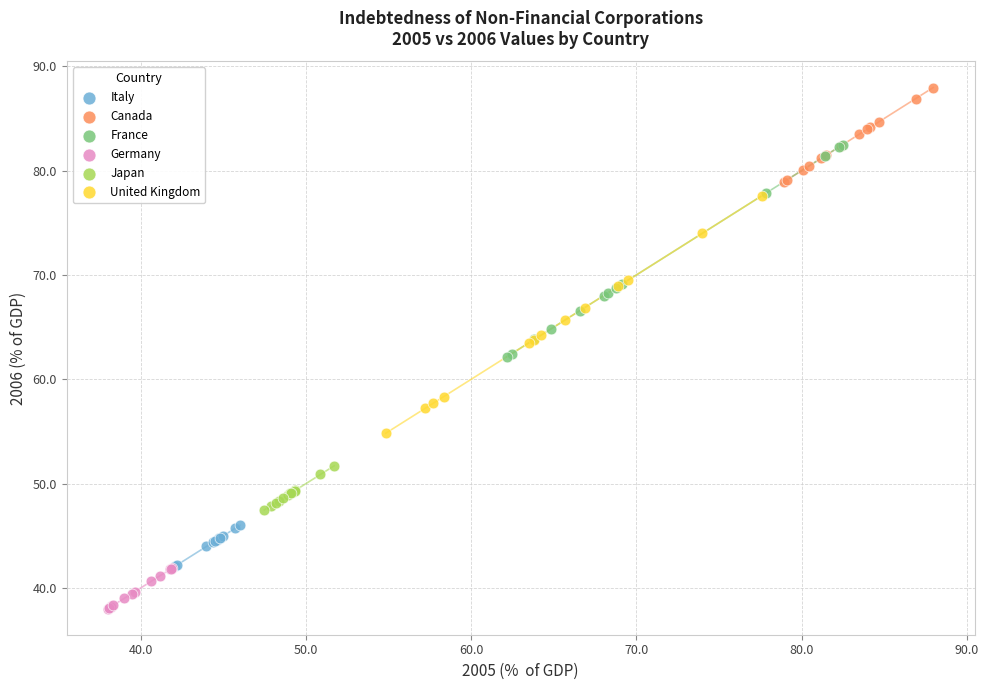

Which series contains the lowest Y value?

Germany